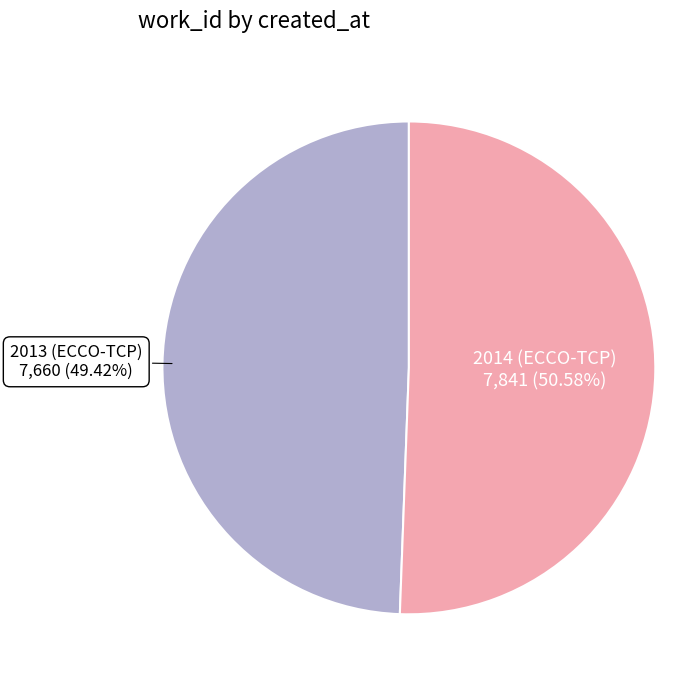

To the nearest percent, what portion does 2013 (ECCO-TCP) represent?

49%